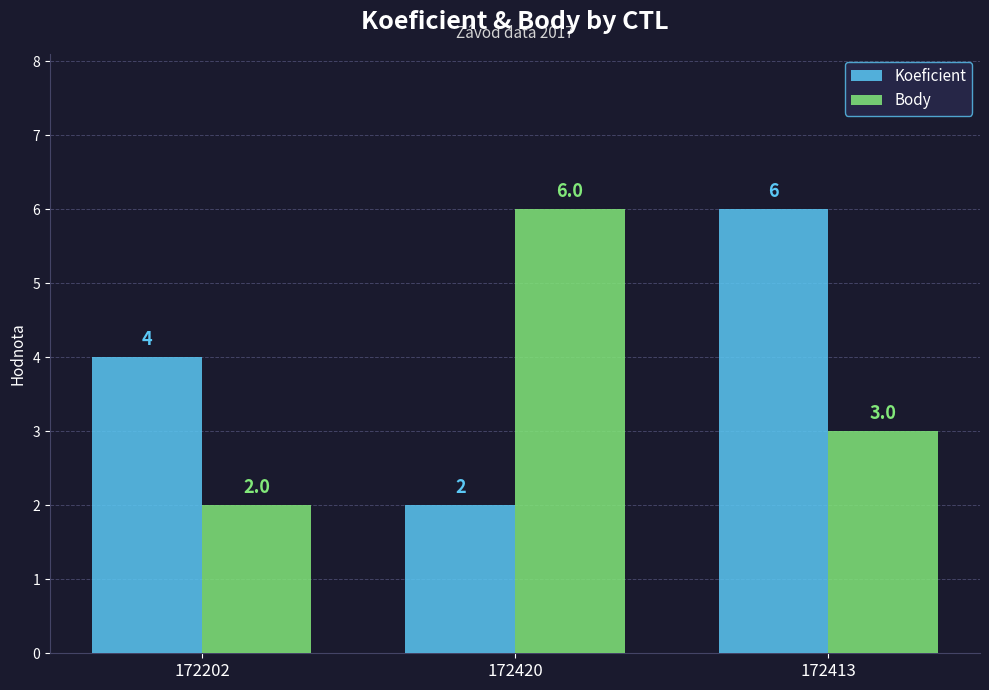

How many categories are shown in the chart?

3